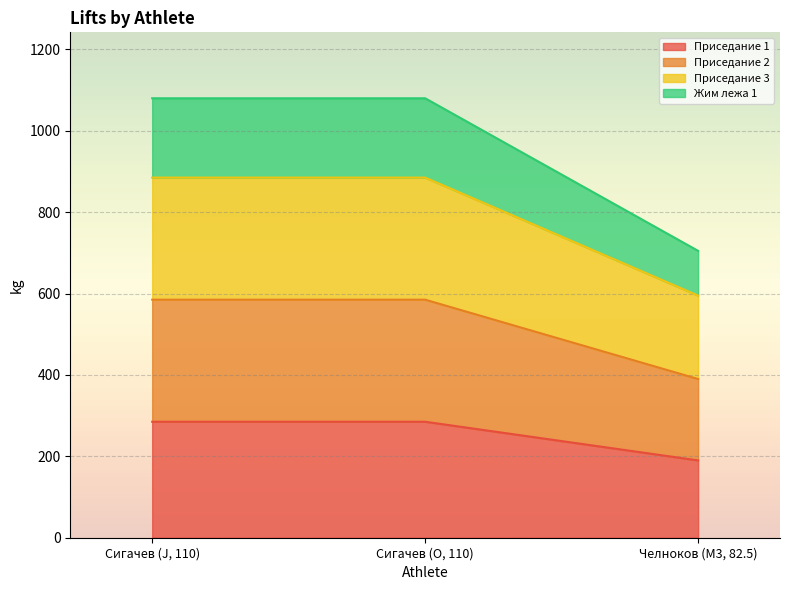

Reading right to left, transcribe the values for Приседание 1.

Челноков (M3, 82.5)=190	Сигачев (O, 110)=285	Сигачев (J, 110)=285